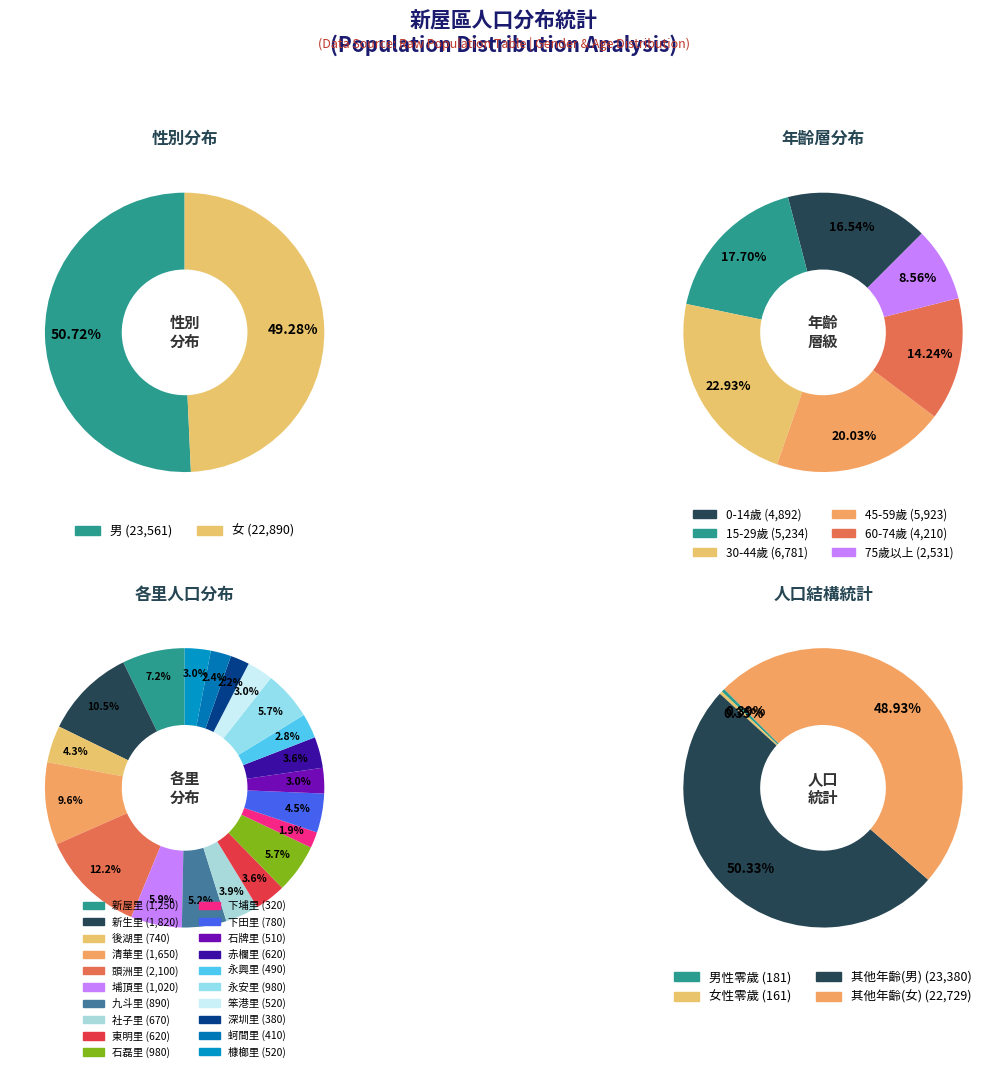

What percentage is the 1 slice, to the nearest percent?

10%